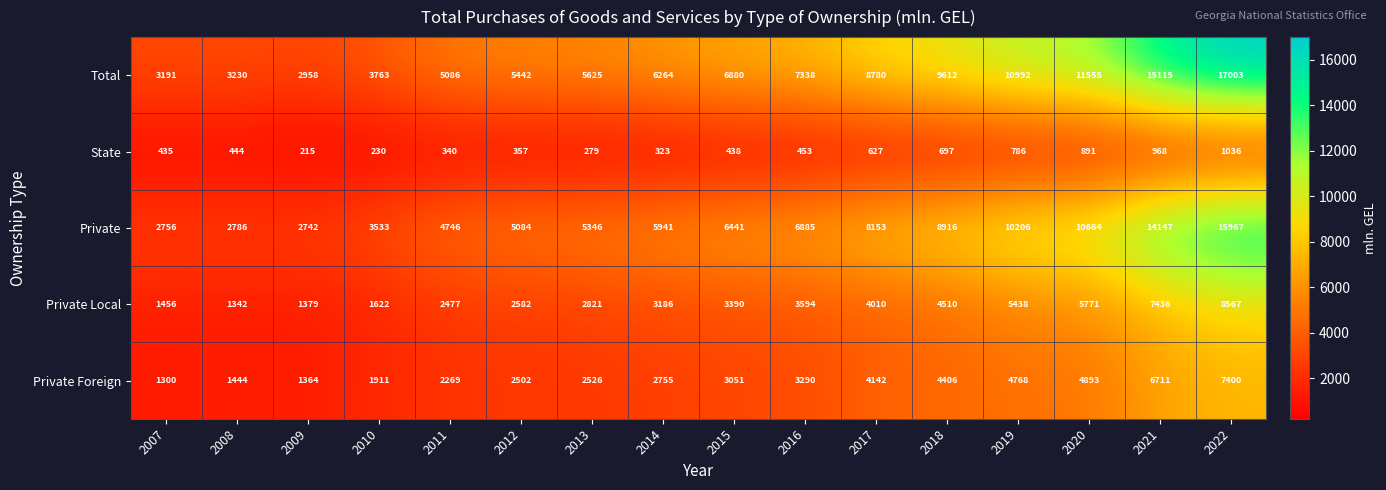

What is the approximate value of Private Local at 2018, to the nearest 50?

4500